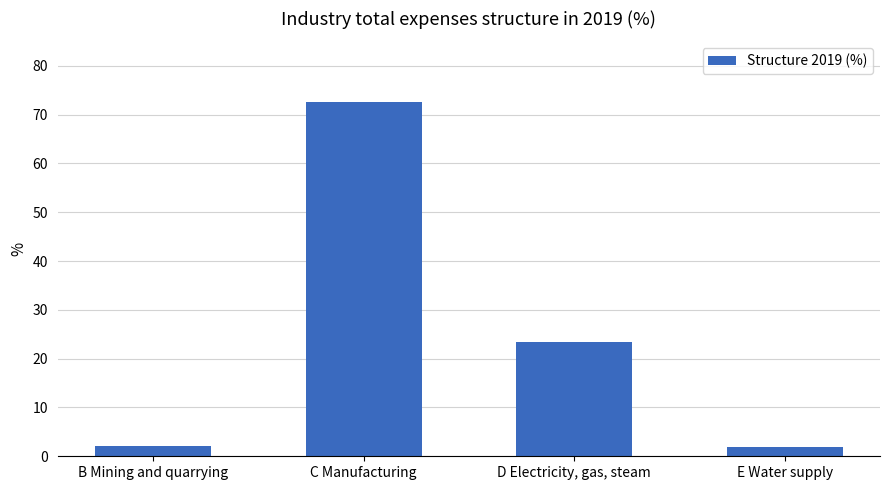

At which category does the chart reach its peak across all series?

C Manufacturing